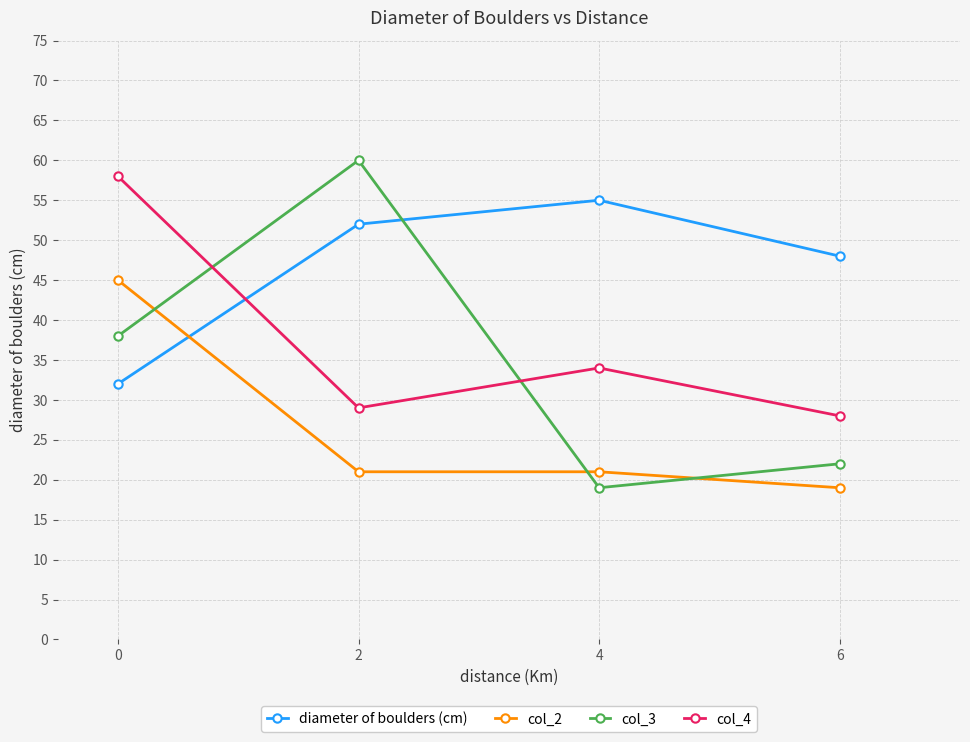

Where is the first local maximum for diameter of boulders (cm)?

4